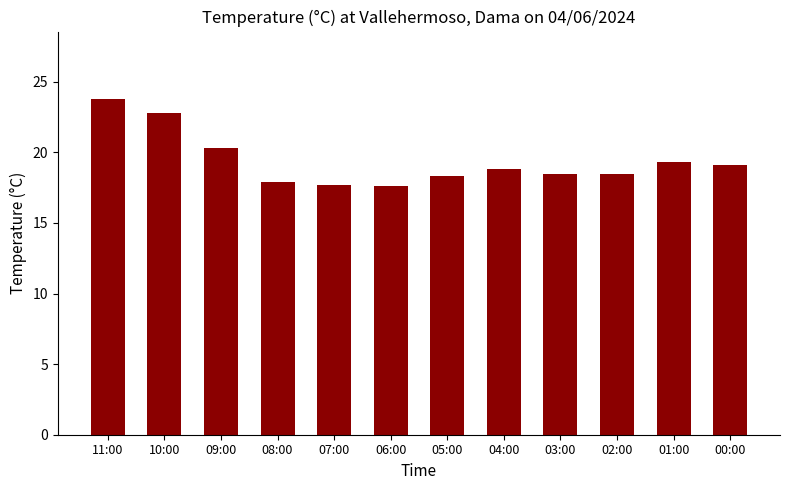

At which label does the data first exceed 18?

11:00